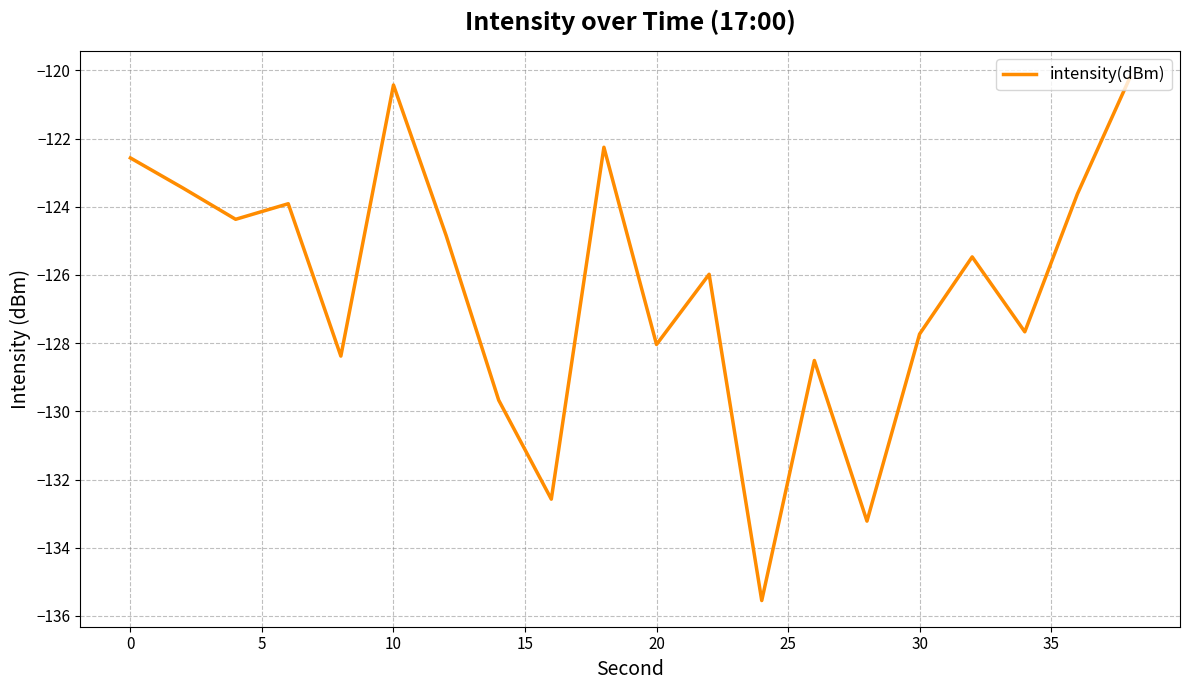

What is the minimum value shown in the chart?

-135.5